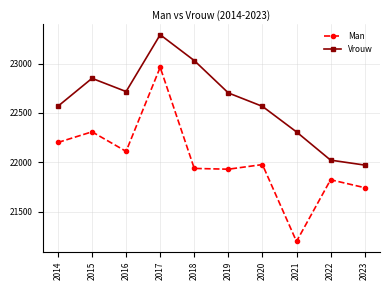

Rank the series by their maximum value, from lowest to highest.

Man, Vrouw